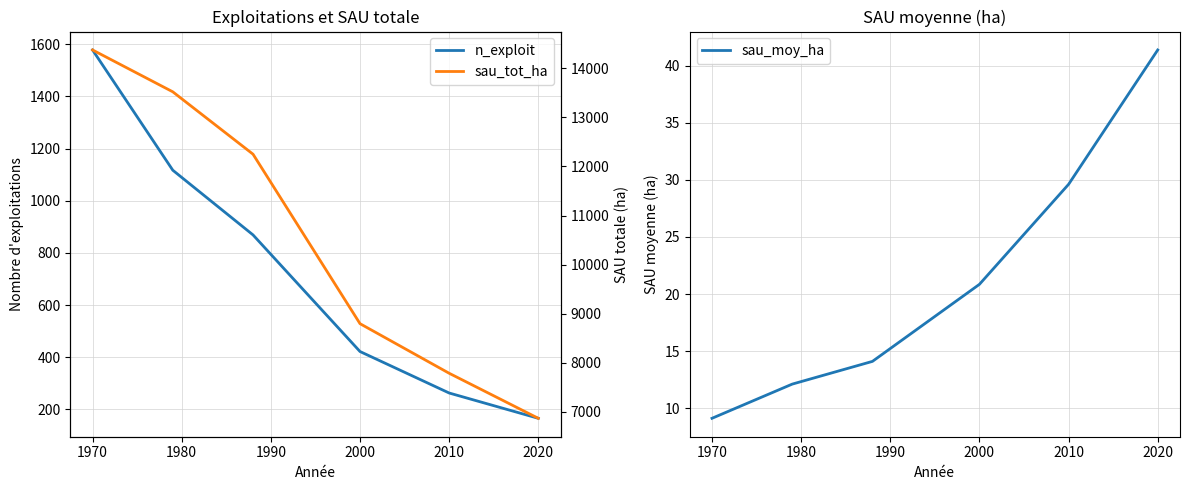

True or false: sau_moy_ha has a value of 20.8 at 2000.

True